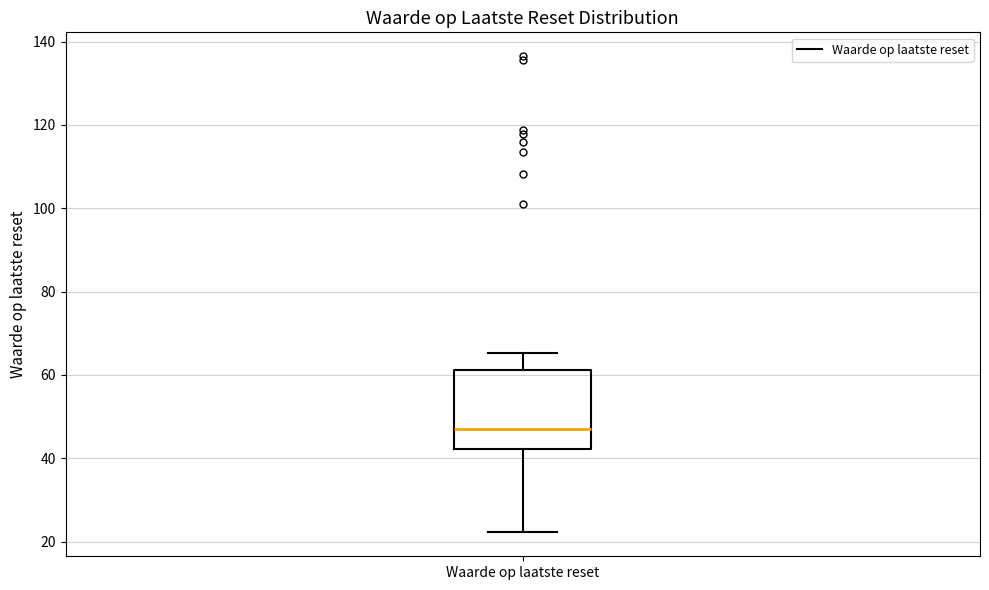

Where does the median line of the box for Waarde op laatste reset sit on the y-axis? The values are not printed on the chart, so give them approximately, as read against the axis.

46